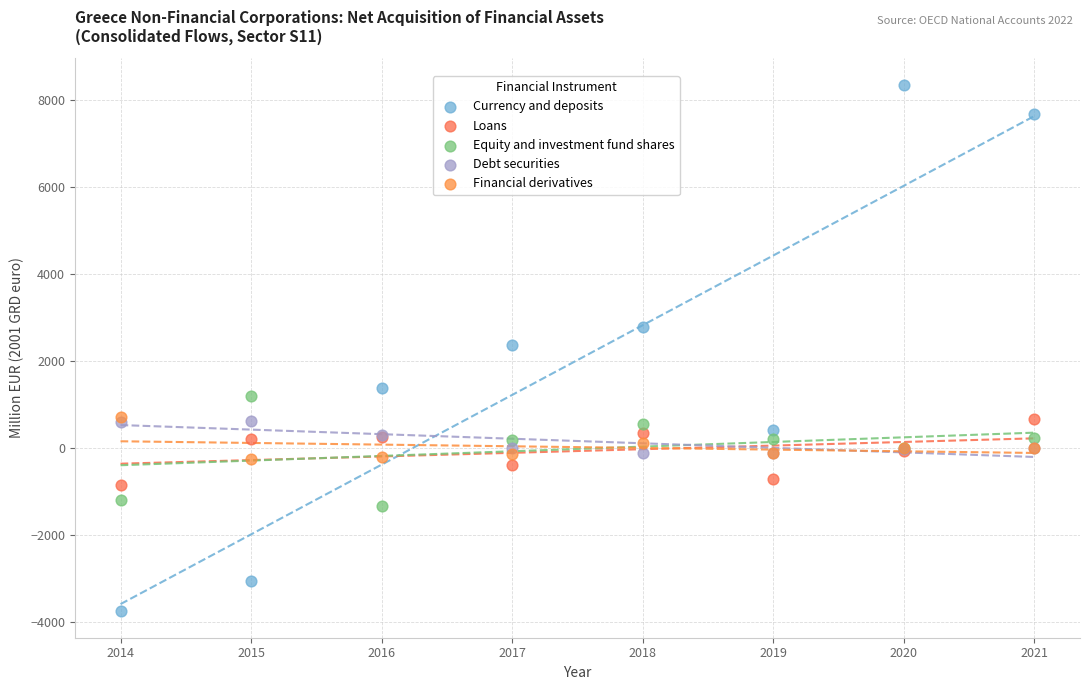

Which series has the largest Y range (max minus min)?

Currency and deposits